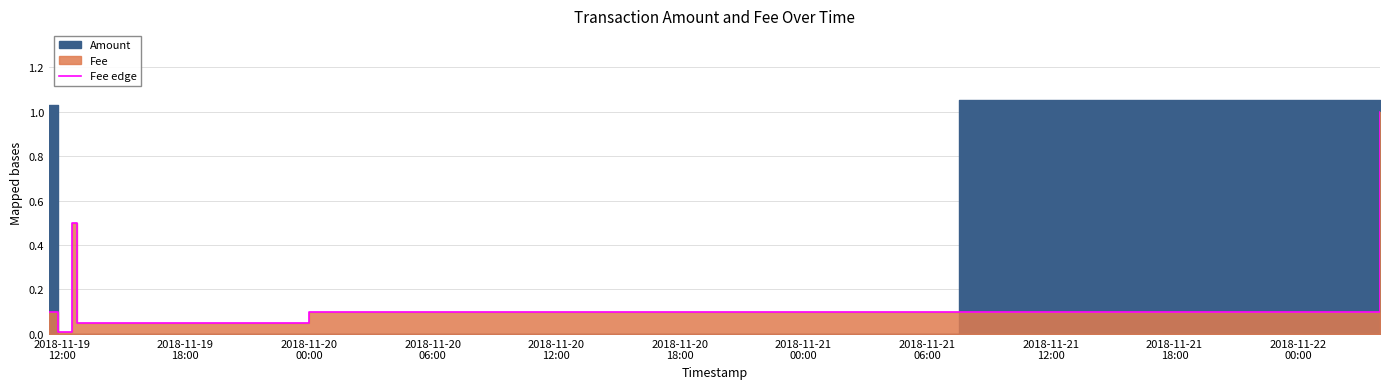

Reading left to right, extract all data points from this chart.

0.1	0.0	0.0	0.0	0.5	0.1	0.1	0.1	1.0